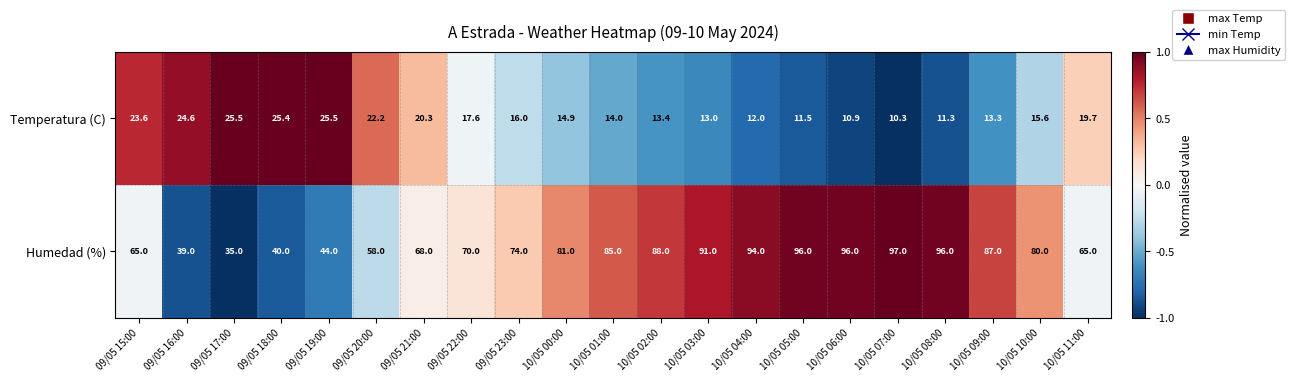

What is the greatest value displayed?

97.0